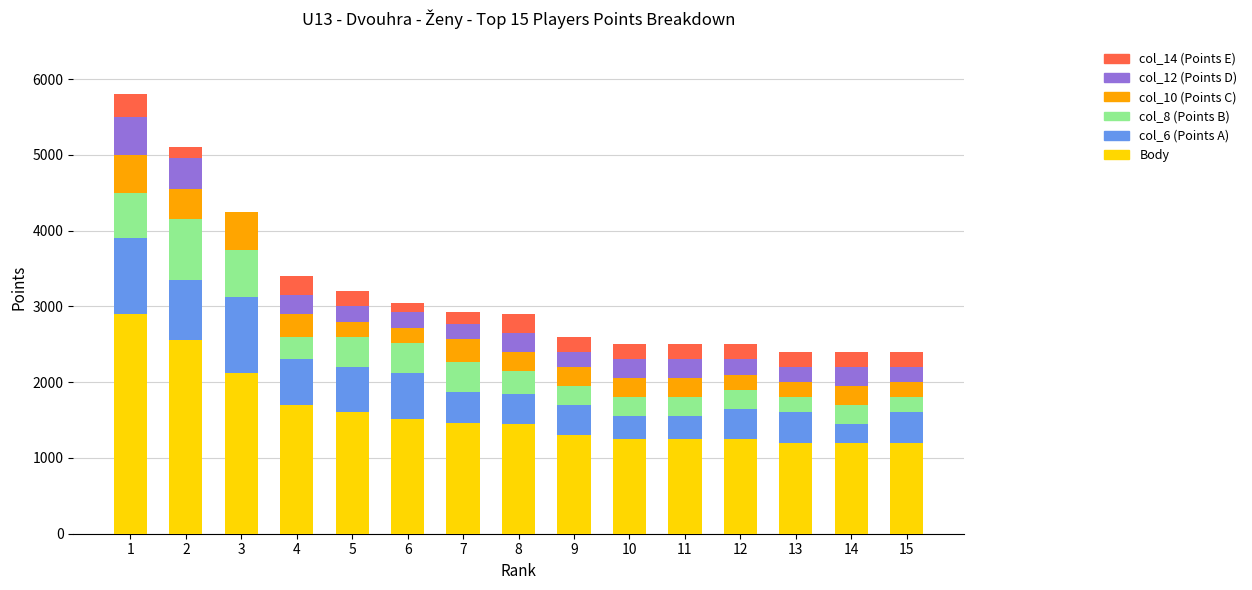

The value of Body at 2 is 867. True or false?

False